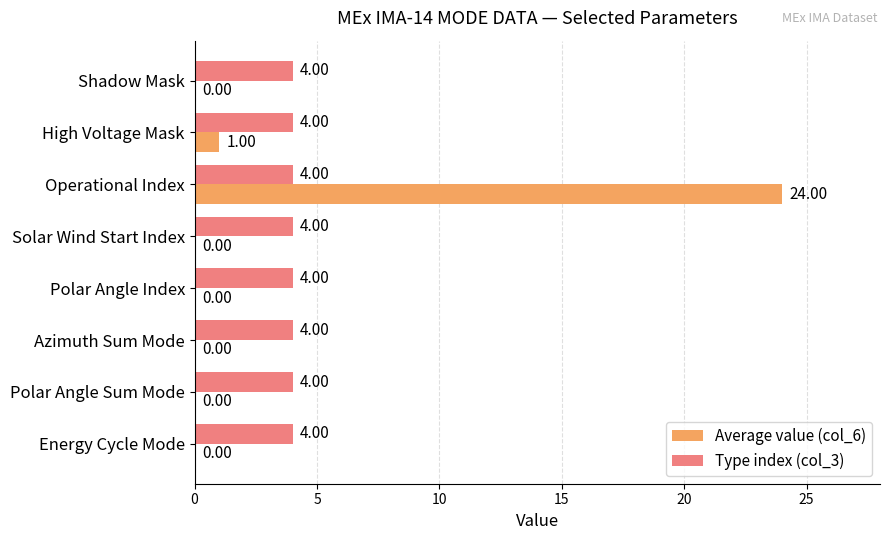

What are all the series names shown in the legend?

Average value (col_6), Type index (col_3)